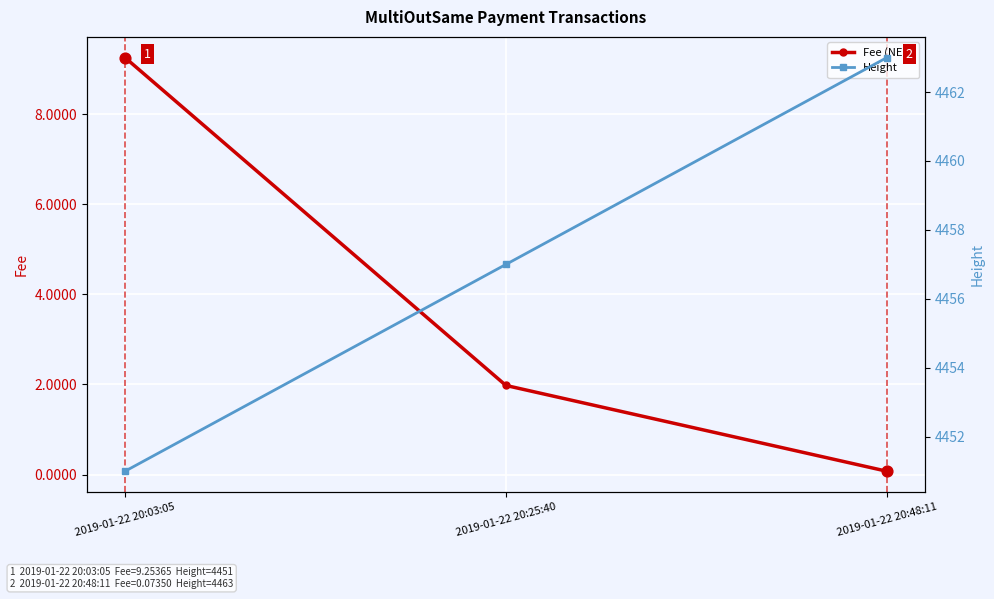

At which category is the sum across all series the highest?

2019-01-22 20:48:11